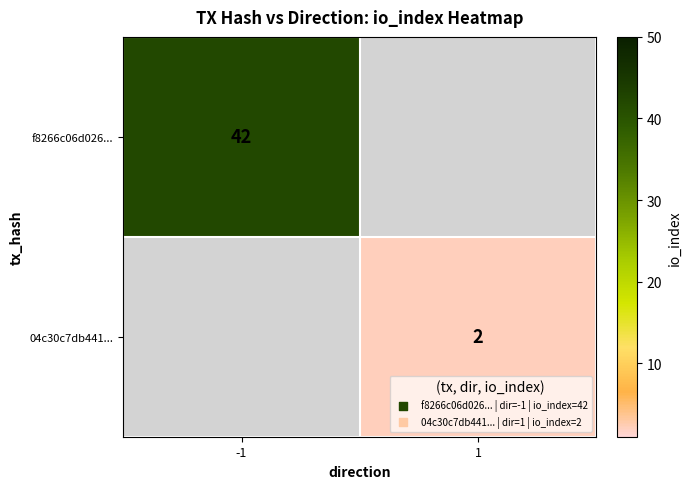

What is the minimum value shown in the chart?

2.0